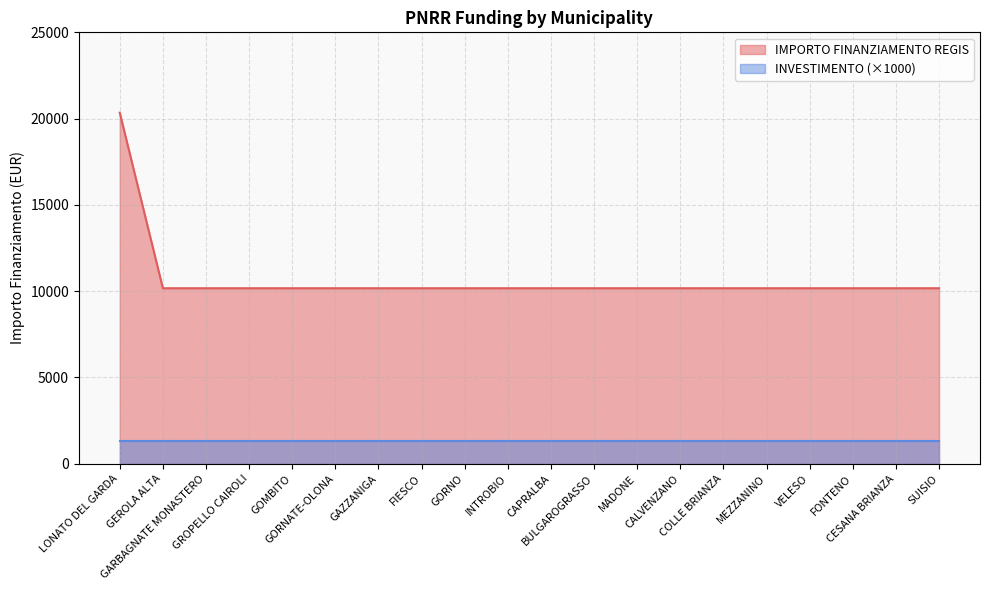

The value at GEROLA ALTA is 6344. True or false?

False